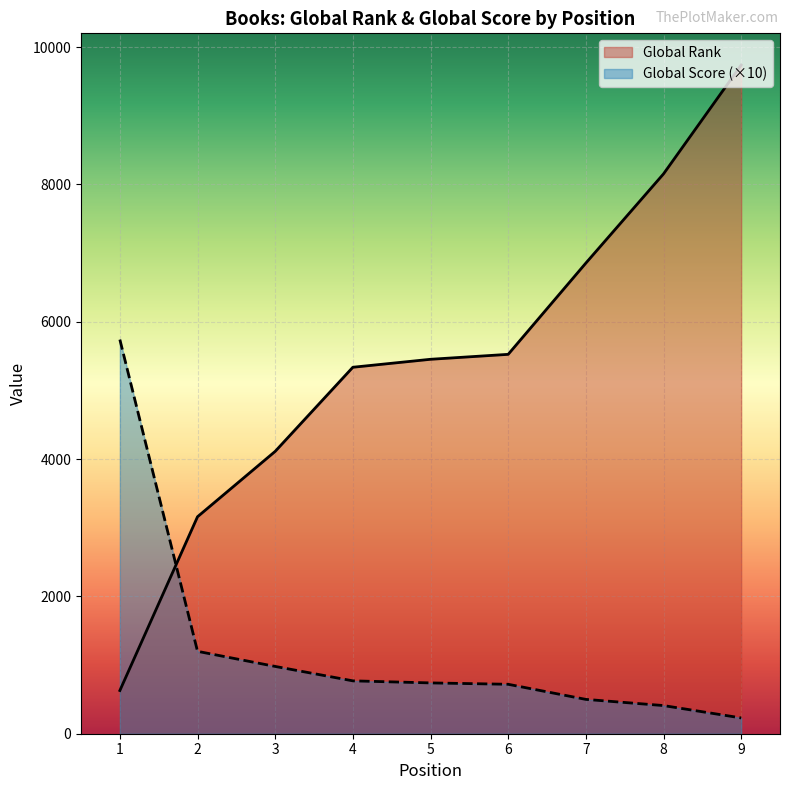

What is the minimum value shown in the chart?

230